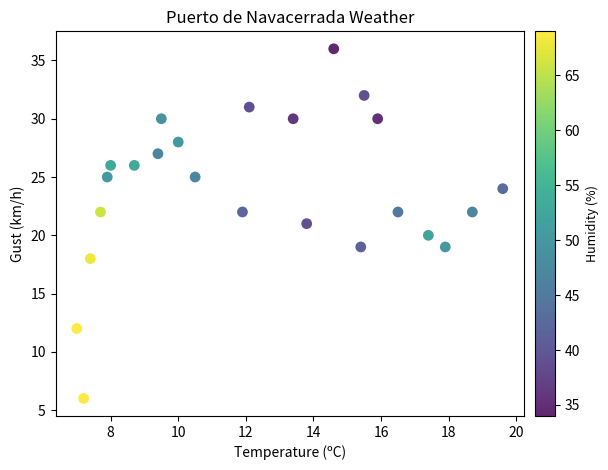

What is the range of Y values (max minus min)?

30